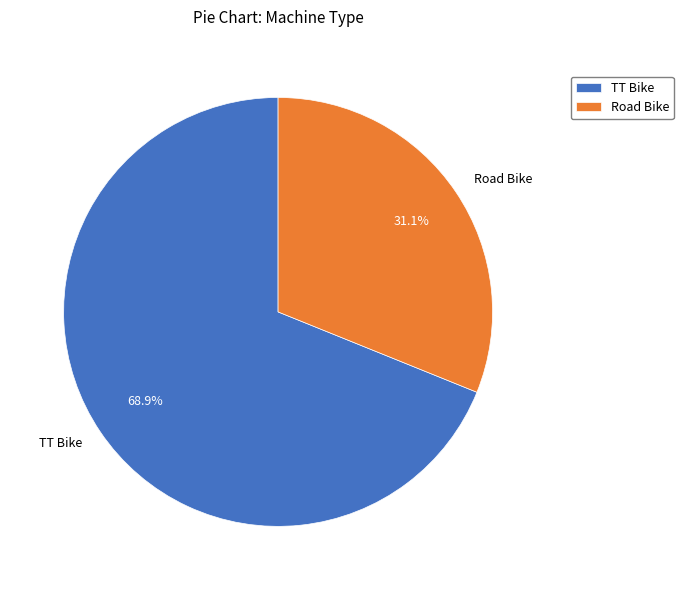

What is the total percentage of Road Bike and TT Bike?

100.0%